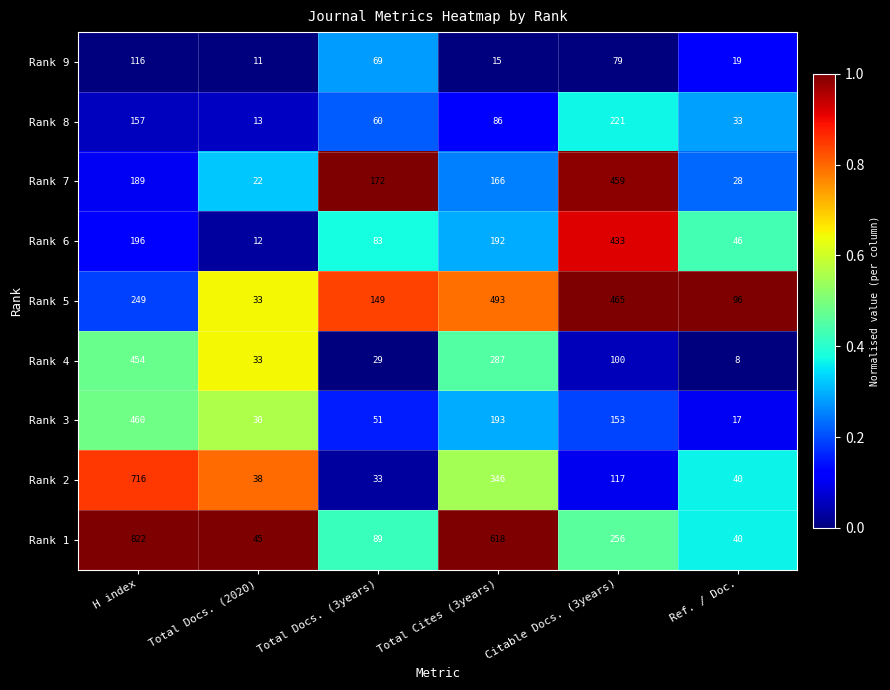

At which label is Rank 1 closest to 431?

Citable Docs. (3years)